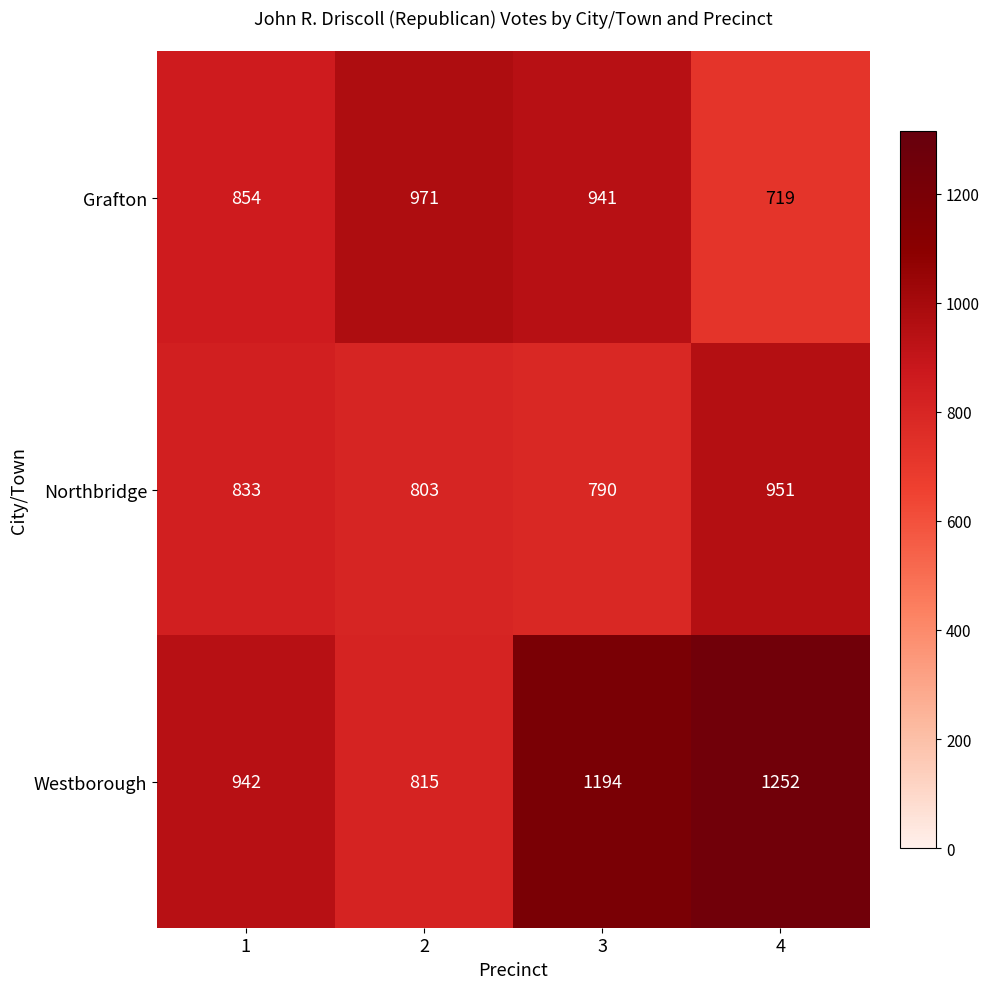

Rank the series by their maximum value, from lowest to highest.

Northbridge, Grafton, Westborough